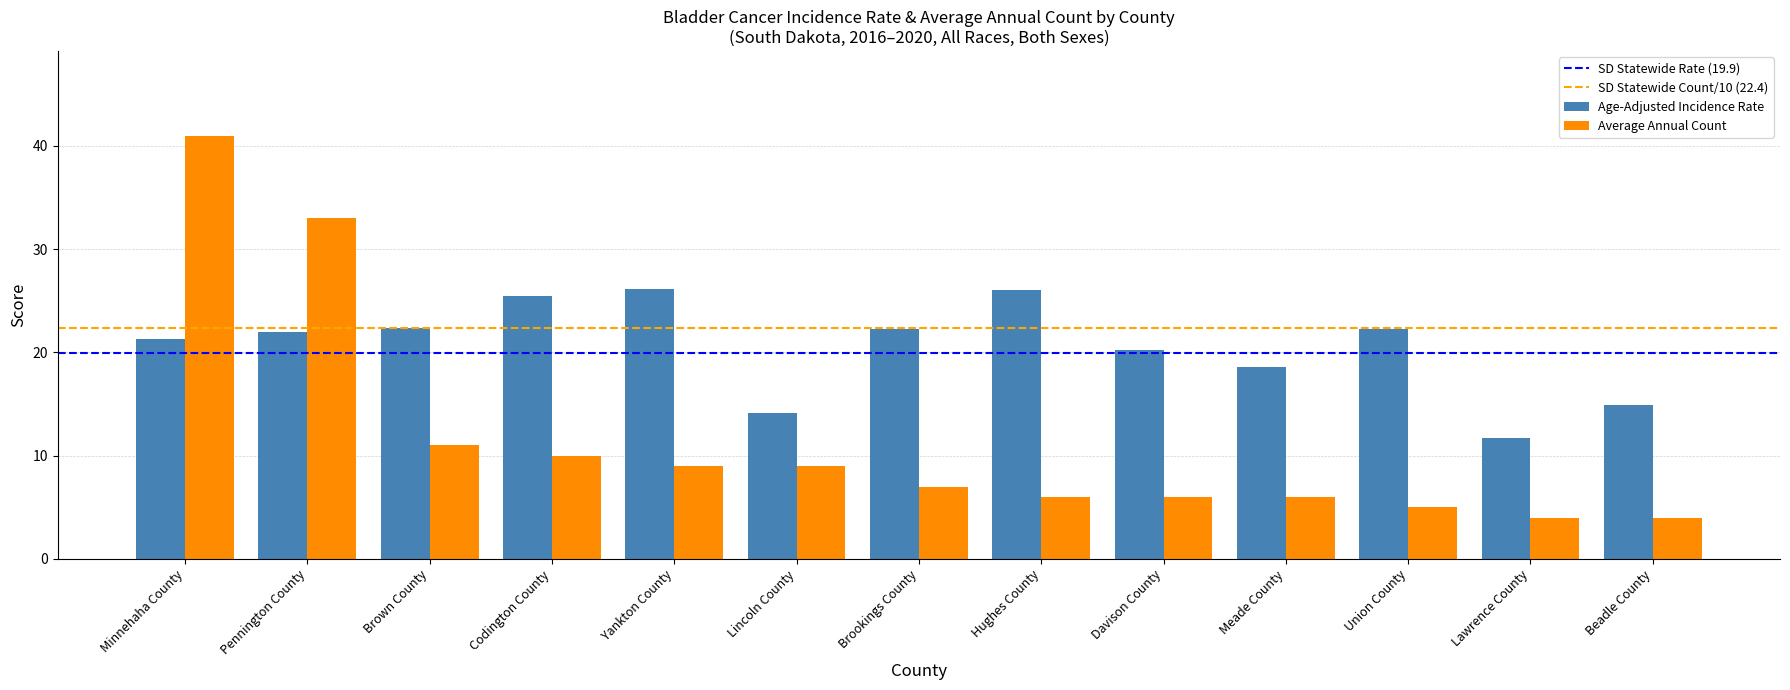

Does the chart contain any negative values?

No